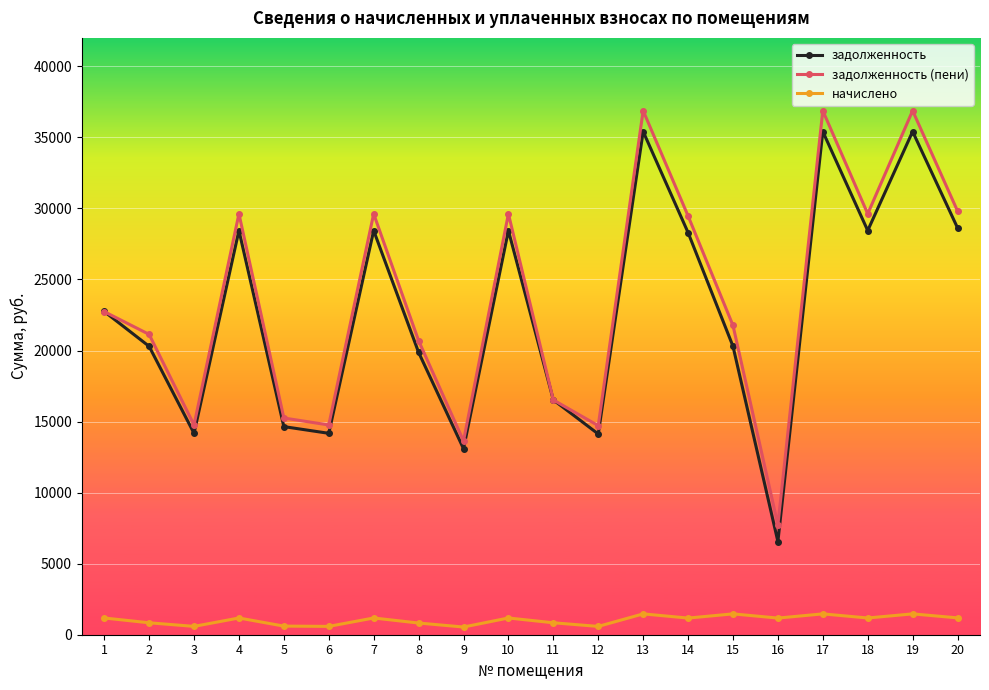

What is the sum of all задолженность values?

453424.7